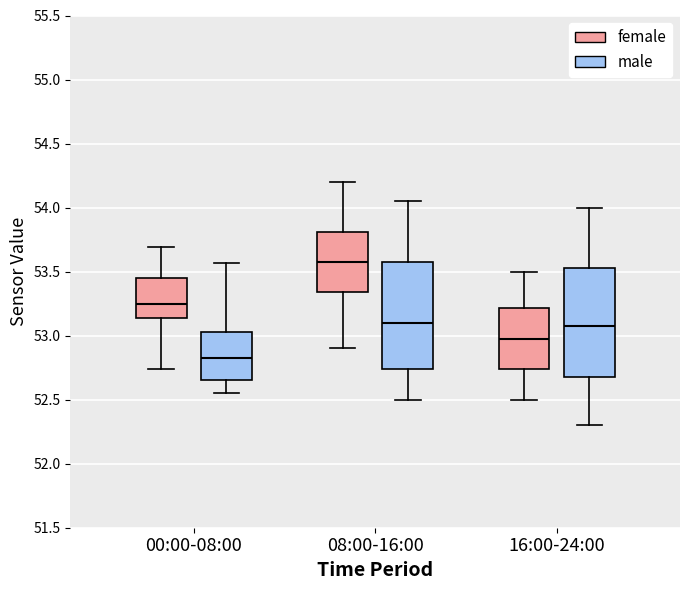

Reading left to right, transcribe this box plot: for each box, give where its median line is, the range the box spans, and where its two whiskers end, as read against the y-axis. The values are not printed on the chart, so give them approximately, as read against the axis.

00:00-08:00 (female): median 53.25, box 53.15 to 53.45, whiskers 52.75 to 53.70
00:00-08:00 (male): median 52.85, box 52.65 to 53.05, whiskers 52.55 to 53.55
08:00-16:00 (female): median 53.60, box 53.35 to 53.80, whiskers 52.90 to 54.20
08:00-16:00 (male): median 53.10, box 52.75 to 53.60, whiskers 52.50 to 54.05
16:00-24:00 (female): median 53.00, box 52.75 to 53.20, whiskers 52.50 to 53.50
16:00-24:00 (male): median 53.10, box 52.70 to 53.55, whiskers 52.30 to 54.00